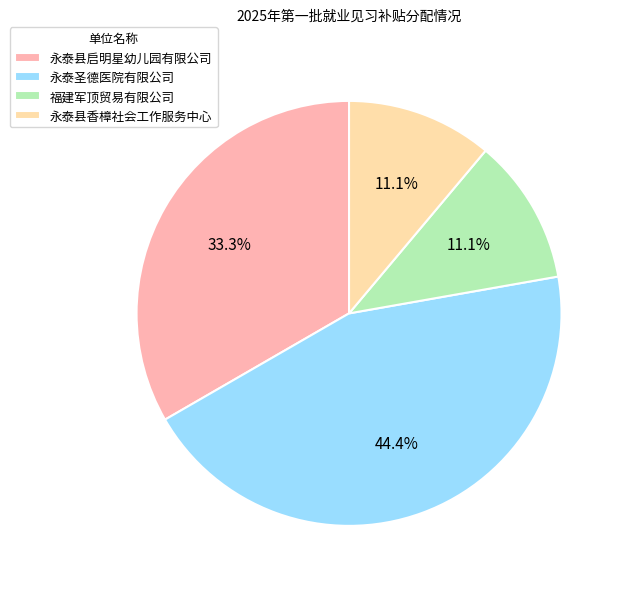

Does 永泰圣德医院有限公司 account for over 50% of the chart?

No